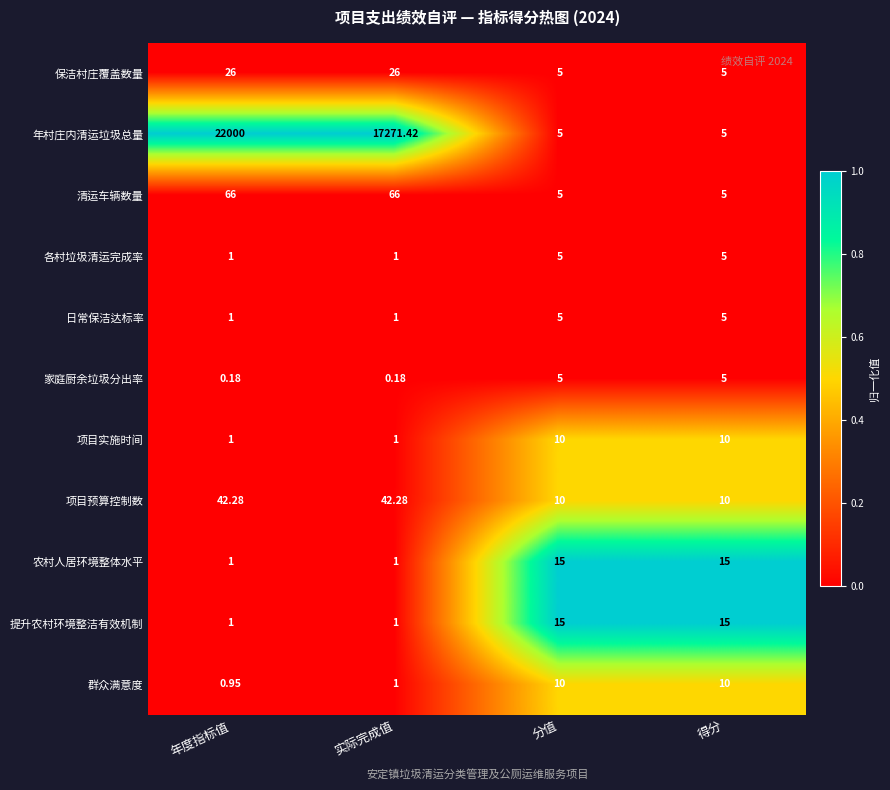

Which series has the widest spread of values?

年村庄内清运垃圾总量